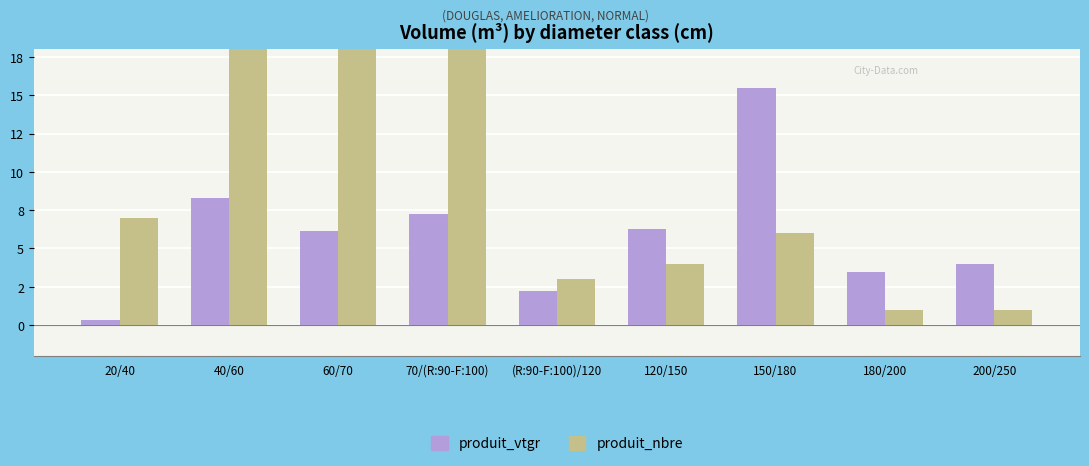

The produit_nbre series shows 16.4 at 60/70. True or false?

False